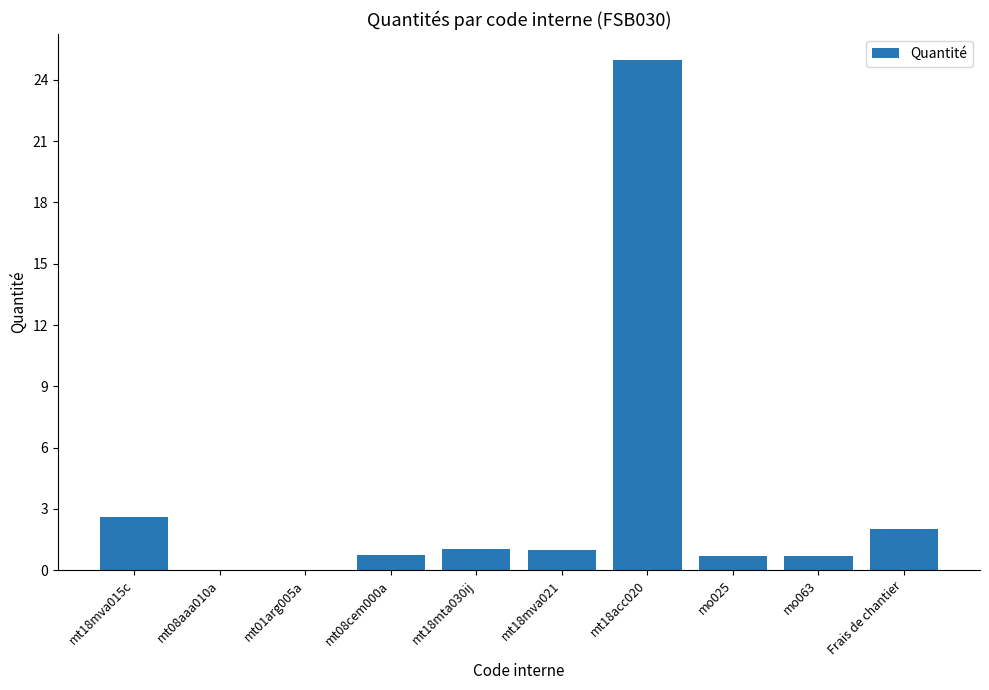

Between mt01arg005a and mo025, which is larger?

mo025